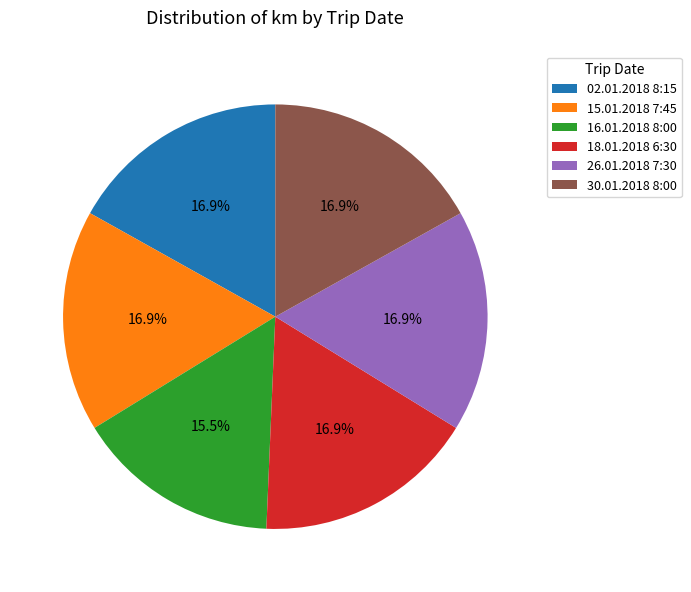

Which category has the smallest portion of the pie?

16.01.2018 8:00